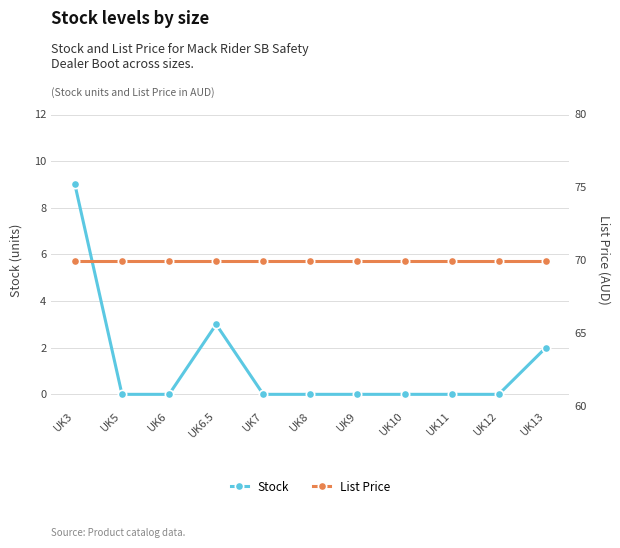

List the series in order of their peak value, highest first.

List Price, Stock